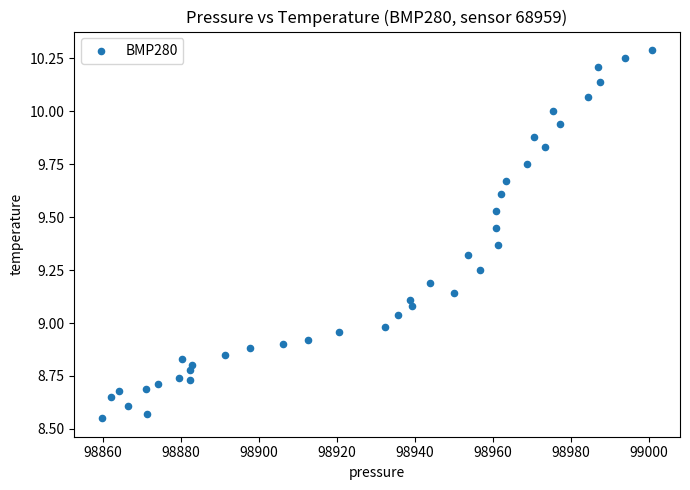

What is the range of X values (max minus min)?

141.2